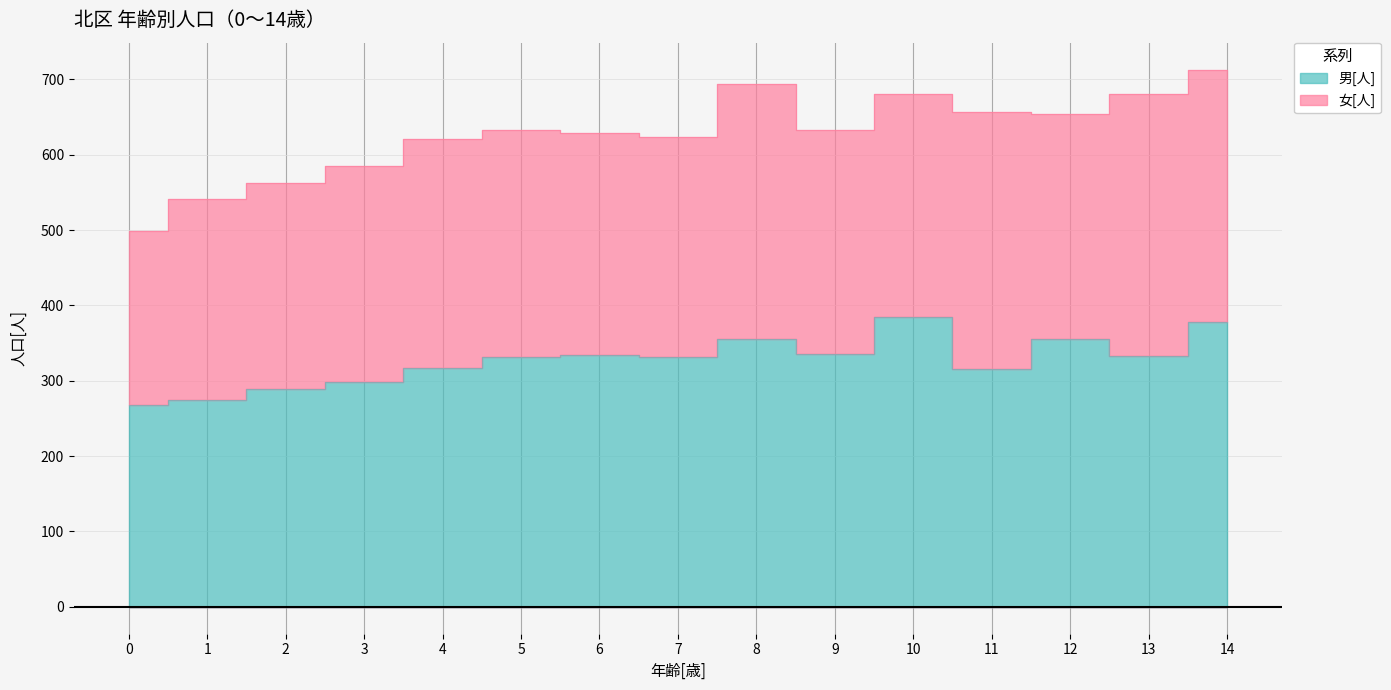

What is the change in value from 2 to 8?

+66